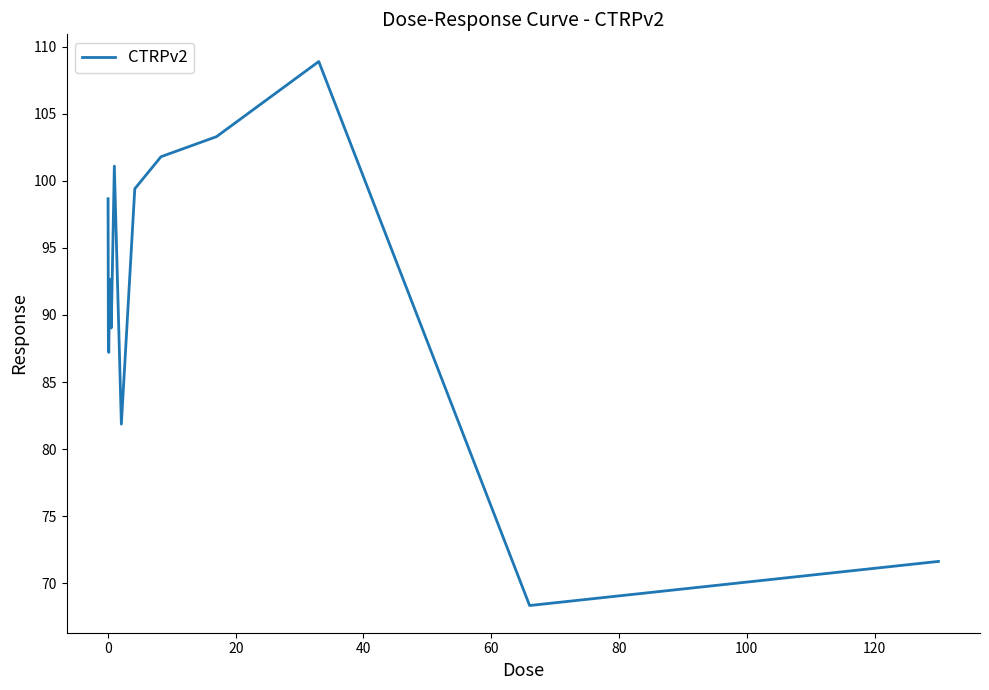

Does the chart display data point markers on the line(s)?

No